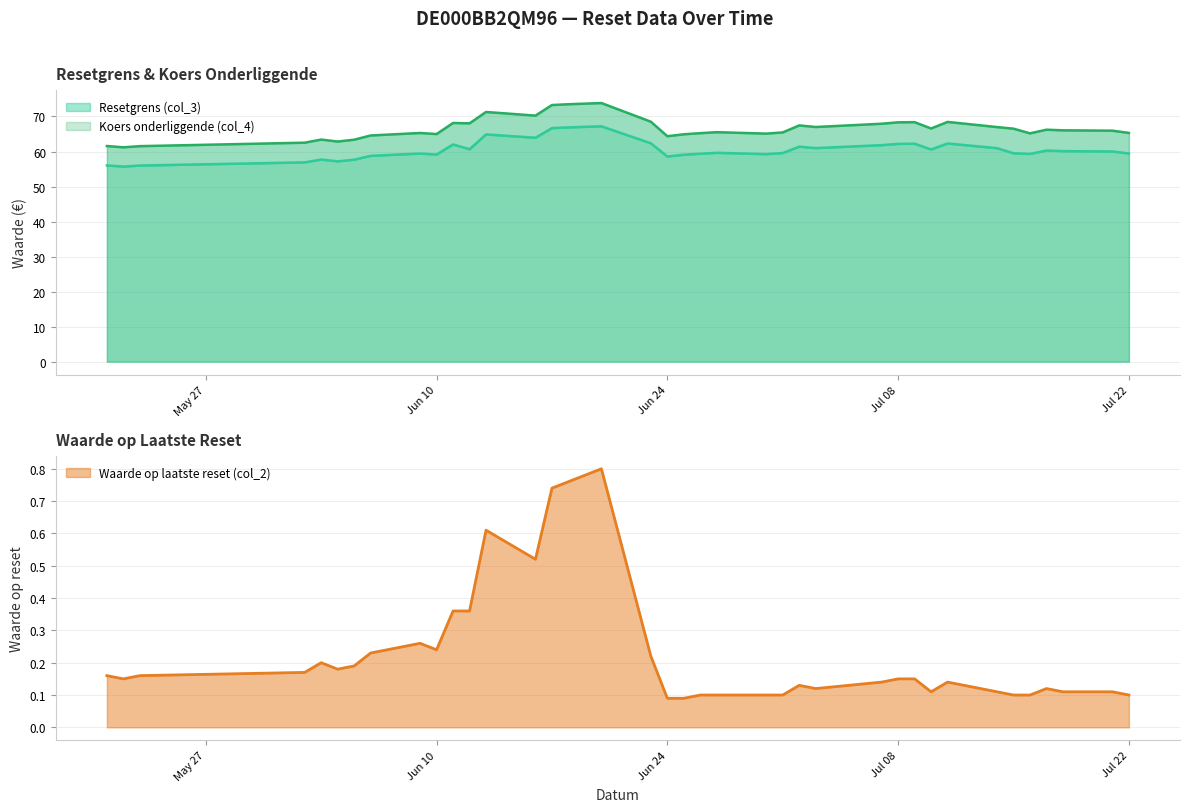

Reading left to right, list all the values displayed in this chart.

Resetgrens (col_3): 2025-07-22=59.4	2025-07-21=60.0	2025-07-18=60.1	2025-07-17=60.3	2025-07-16=59.3	2025-07-15=59.5	2025-07-14=61.0	2025-07-11=62.3	2025-07-10=60.6	2025-07-09=62.2	2025-07-08=62.2	2025-07-07=61.8	2025-07-03=61.0	2025-07-02=61.4	2025-07-01=59.6	2025-06-30=59.2	2025-06-27=59.6	2025-06-26=59.4	2025-06-25=59.1	2025-06-24=58.6	2025-06-23=62.3	2025-06-20=67.2	2025-06-18=66.9	2025-06-17=66.7	2025-06-16=63.9	2025-06-13=64.9	2025-06-12=60.6	2025-06-11=62.0	2025-06-10=59.1	2025-06-09=59.4	2025-06-06=58.8	2025-06-05=57.7	2025-06-04=57.2	2025-06-03=57.7	2025-06-02=56.9	2025-05-23=56.0	2025-05-22=55.7	2025-05-21=56.0
Koers onderliggende (col_4): 2025-07-22=65.3	2025-07-21=66.0	2025-07-18=66.0	2025-07-17=66.2	2025-07-16=65.2	2025-07-15=66.5	2025-07-14=67.0	2025-07-11=68.5	2025-07-10=66.6	2025-07-09=68.4	2025-07-08=68.3	2025-07-07=67.9	2025-07-03=67.0	2025-07-02=67.5	2025-07-01=65.5	2025-06-30=65.1	2025-06-27=65.5	2025-06-26=65.2	2025-06-25=64.9	2025-06-24=64.4	2025-06-23=68.5	2025-06-20=73.8	2025-06-18=73.5	2025-06-17=73.3	2025-06-16=70.2	2025-06-13=71.3	2025-06-12=68.0	2025-06-11=68.2	2025-06-10=65.0	2025-06-09=65.3	2025-06-06=64.6	2025-06-05=63.4	2025-06-04=62.9	2025-06-03=63.4	2025-06-02=62.5	2025-05-23=61.5	2025-05-22=61.2	2025-05-21=61.6
Waarde op laatste reset (col_2): 2025-07-22=0.1	2025-07-21=0.1	2025-07-18=0.1	2025-07-17=0.1	2025-07-16=0.1	2025-07-15=0.1	2025-07-14=0.1	2025-07-11=0.1	2025-07-10=0.1	2025-07-09=0.1	2025-07-08=0.1	2025-07-07=0.1	2025-07-03=0.1	2025-07-02=0.1	2025-07-01=0.1	2025-06-30=0.1	2025-06-27=0.1	2025-06-26=0.1	2025-06-25=0.1	2025-06-24=0.1	2025-06-23=0.2	2025-06-20=0.8	2025-06-18=0.8	2025-06-17=0.7	2025-06-16=0.5	2025-06-13=0.6	2025-06-12=0.4	2025-06-11=0.4	2025-06-10=0.2	2025-06-09=0.3	2025-06-06=0.2	2025-06-05=0.2	2025-06-04=0.2	2025-06-03=0.2	2025-06-02=0.2	2025-05-23=0.2	2025-05-22=0.1	2025-05-21=0.2